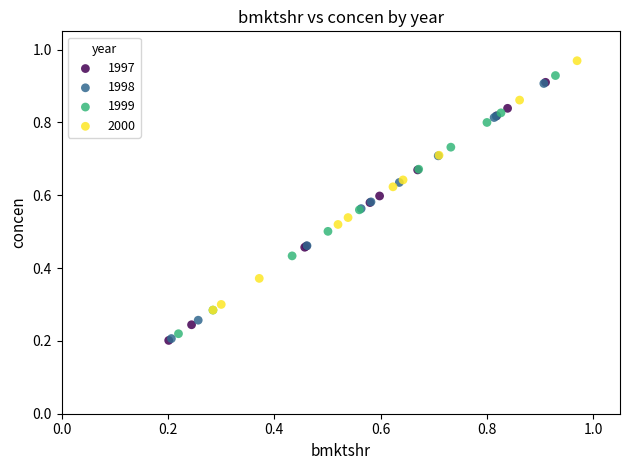

What are all the series names shown in the legend?

1997, 1998, 1999, 2000